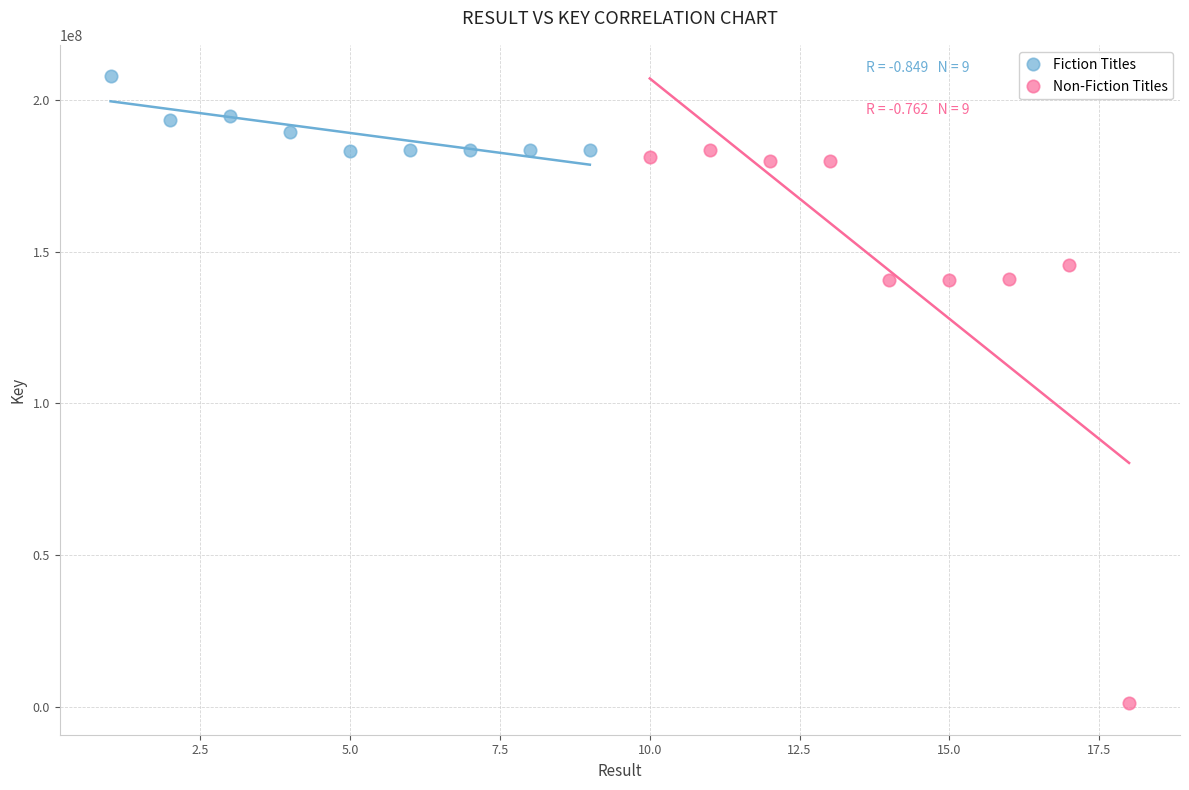

Which series has the largest Y range (max minus min)?

Non-Fiction Titles